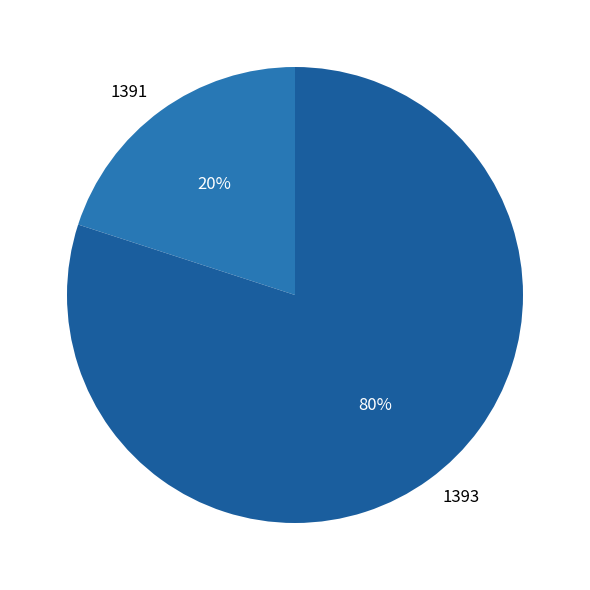

Do 1393 and 1391 together represent more than half of the pie?

Yes